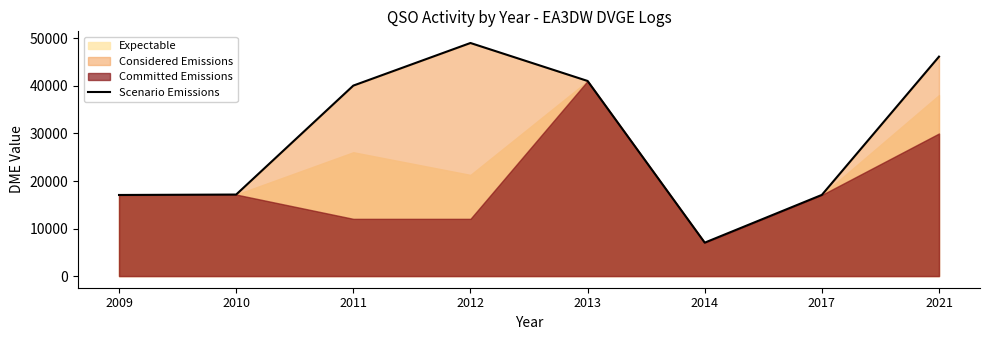

What is the difference between the second highest and second lowest values?

29108